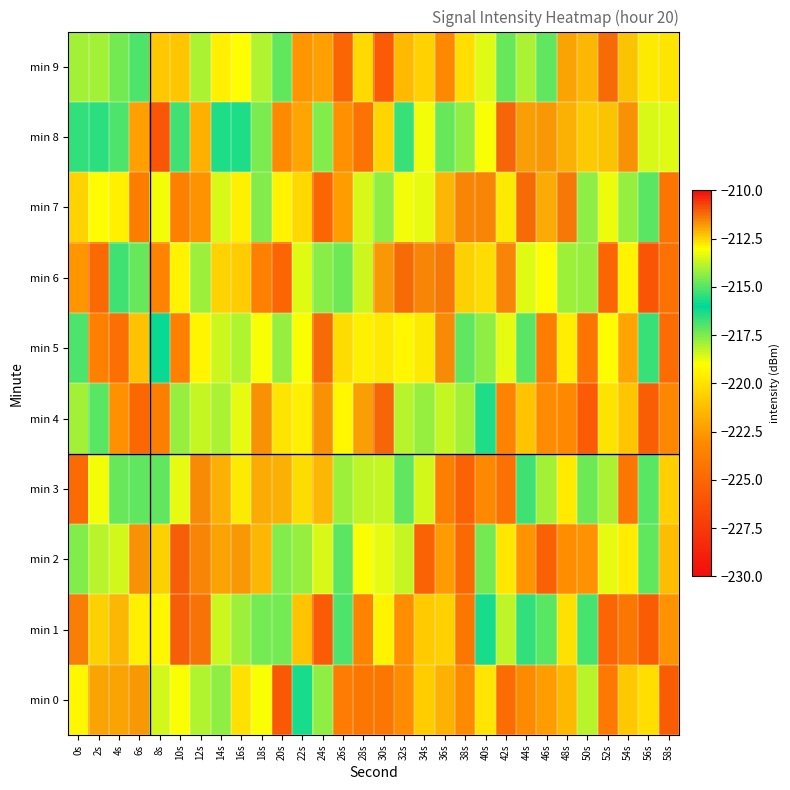

Reading left to right, list all the values displayed in this chart.

min 0: 0s=-212.9	2s=-211.9	4s=-211.9	6s=-211.7	8s=-213.5	10s=-213.0	12s=-214.0	14s=-214.4	16s=-220.0	18s=-218.9	20s=-225.8	22s=-216.3	24s=-217.7	26s=-223.9	28s=-224.2	30s=-224.2	32s=-223.0	34s=-220.8	36s=-221.7	38s=-223.1	40s=-219.9	42s=-224.6	44s=-223.1	46s=-222.4	48s=-221.5	50s=-218.2	52s=-224.0	54s=-220.9	56s=-220.1	58s=-225.6
min 1: 0s=-211.4	2s=-212.5	4s=-212.1	6s=-212.8	8s=-212.9	10s=-211.1	12s=-211.3	14s=-213.6	16s=-214.2	18s=-214.7	20s=-214.7	22s=-221.1	24s=-225.7	26s=-216.9	28s=-223.4	30s=-219.4	32s=-222.9	34s=-220.8	36s=-220.6	38s=-224.2	40s=-216.3	42s=-218.3	44s=-216.6	46s=-217.1	48s=-220.0	50s=-216.8	52s=-225.1	54s=-224.1	56s=-225.6	58s=-222.8
min 2: 0s=-214.5	2s=-213.9	4s=-213.6	6s=-211.7	8s=-212.4	10s=-211.1	12s=-211.5	14s=-211.9	16s=-211.8	18s=-212.2	20s=-214.5	22s=-214.3	24s=-213.5	26s=-215.0	28s=-219.0	30s=-218.7	32s=-218.3	34s=-225.3	36s=-222.4	38s=-224.9	40s=-217.4	42s=-219.8	44s=-222.7	46s=-225.4	48s=-222.9	50s=-222.8	52s=-218.7	54s=-219.6	56s=-217.2	58s=-221.3
min 3: 0s=-224.8	2s=-218.9	4s=-214.8	6s=-214.9	8s=-214.9	10s=-213.3	12s=-211.6	14s=-212.1	16s=-212.8	18s=-212.0	20s=-212.1	22s=-212.7	24s=-212.1	26s=-214.2	28s=-213.8	30s=-213.7	32s=-214.9	34s=-218.5	36s=-223.7	38s=-225.3	40s=-223.1	42s=-224.4	44s=-216.7	46s=-217.9	48s=-219.7	50s=-217.3	52s=-218.0	54s=-224.2	56s=-217.1	58s=-220.6
min 4: 0s=-217.9	2s=-217.1	4s=-222.8	6s=-224.9	8s=-223.7	10s=-214.3	12s=-213.7	14s=-214.0	16s=-213.3	18s=-211.7	20s=-212.7	22s=-212.9	24s=-211.7	26s=-212.9	28s=-211.8	30s=-211.1	32s=-213.8	34s=-214.2	36s=-213.7	38s=-214.1	40s=-216.4	42s=-223.5	44s=-221.1	46s=-223.0	48s=-223.2	50s=-225.7	52s=-219.9	54s=-221.0	56s=-225.5	58s=-223.2
min 5: 0s=-216.9	2s=-223.6	4s=-224.6	6s=-221.1	8s=-216.2	10s=-223.6	12s=-219.3	14s=-218.4	16s=-213.9	18s=-213.1	20s=-214.2	22s=-213.1	24s=-211.2	26s=-212.6	28s=-212.9	30s=-212.8	32s=-213.0	34s=-212.8	36s=-211.6	38s=-214.9	40s=-214.4	42s=-213.3	44s=-215.0	46s=-223.8	48s=-219.6	50s=-224.3	52s=-219.1	54s=-222.2	56s=-216.7	58s=-224.6
min 6: 0s=-222.6	2s=-224.9	4s=-216.8	6s=-217.3	8s=-223.4	10s=-219.4	12s=-217.9	14s=-220.5	16s=-220.7	18s=-223.6	20s=-225.1	22s=-213.4	24s=-214.4	26s=-214.8	28s=-213.6	30s=-211.7	32s=-211.2	34s=-211.5	36s=-211.4	38s=-212.4	40s=-212.6	42s=-211.5	44s=-213.4	46s=-213.0	48s=-214.2	50s=-214.3	52s=-225.0	54s=-219.4	56s=-226.0	58s=-224.4
min 7: 0s=-220.5	2s=-219.1	4s=-219.5	6s=-223.8	8s=-218.9	10s=-223.7	12s=-222.8	14s=-218.6	16s=-219.5	18s=-217.5	20s=-219.4	22s=-220.3	24s=-225.1	26s=-222.3	28s=-213.4	30s=-214.3	32s=-213.1	34s=-213.3	36s=-212.1	38s=-211.5	40s=-211.5	42s=-212.8	44s=-211.2	46s=-212.0	48s=-211.3	50s=-214.4	52s=-213.2	54s=-214.2	56s=-215.0	58s=-224.3
min 8: 0s=-216.6	2s=-216.5	4s=-216.9	6s=-222.3	8s=-225.9	10s=-216.7	12s=-221.7	14s=-216.4	16s=-216.4	18s=-217.5	20s=-223.1	22s=-222.2	24s=-217.5	26s=-222.9	28s=-224.3	30s=-220.5	32s=-216.7	34s=-213.2	36s=-214.8	38s=-214.4	40s=-213.1	42s=-211.1	44s=-211.9	46s=-211.7	48s=-212.1	50s=-212.4	52s=-212.3	54s=-211.7	56s=-213.5	58s=-213.4
min 9: 0s=-217.9	2s=-217.9	4s=-217.4	6s=-216.9	8s=-220.9	10s=-221.0	12s=-218.0	14s=-219.5	16s=-219.0	18s=-218.1	20s=-217.1	22s=-222.6	24s=-222.3	26s=-225.1	28s=-220.2	30s=-225.7	32s=-221.4	34s=-220.6	36s=-223.2	38s=-220.1	40s=-213.4	42s=-214.8	44s=-214.0	46s=-214.9	48s=-211.9	50s=-212.1	52s=-211.2	54s=-212.3	56s=-212.8	58s=-212.7